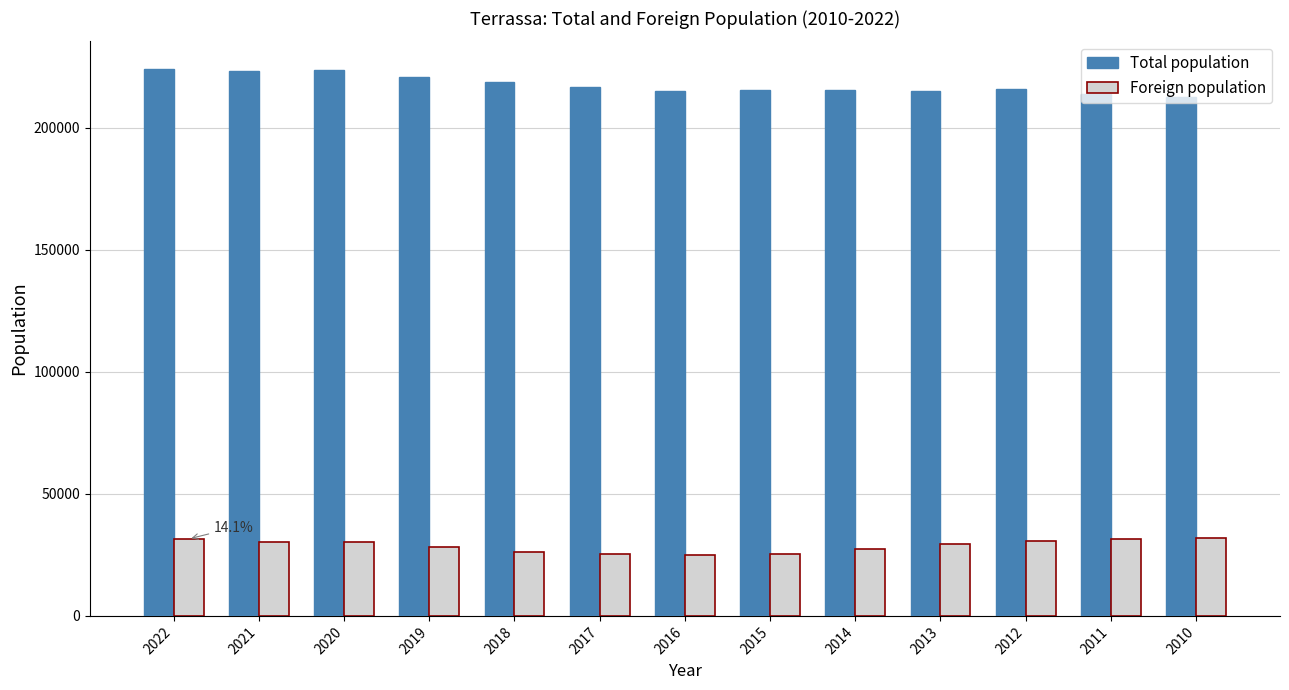

What is the total value across all series at 2018?

244734